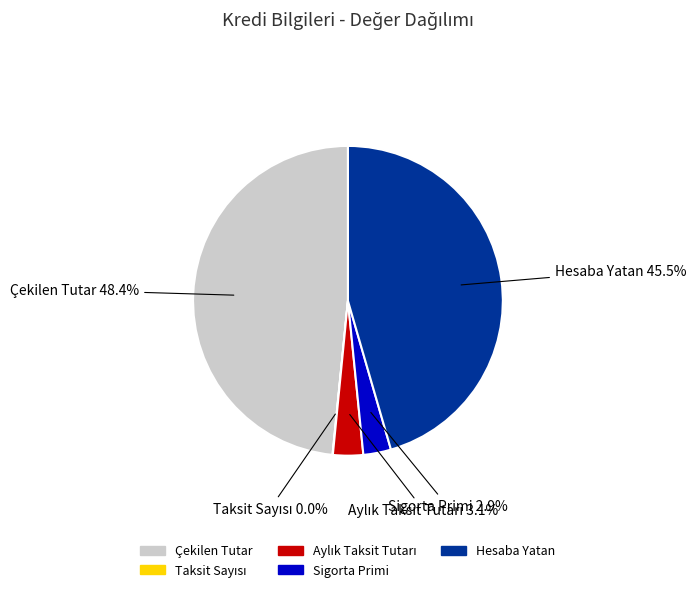

Does any single category account for the majority?

No